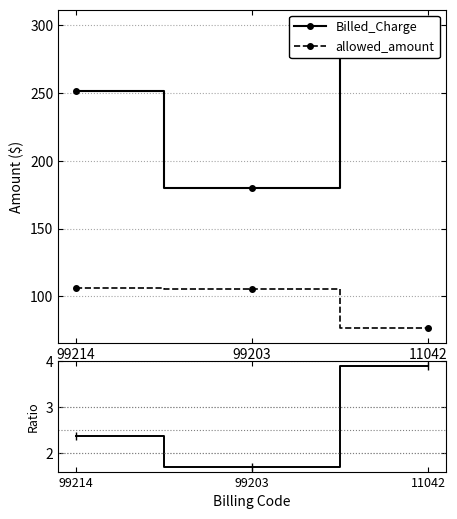

At which category does the chart reach its minimum across all series?

99203